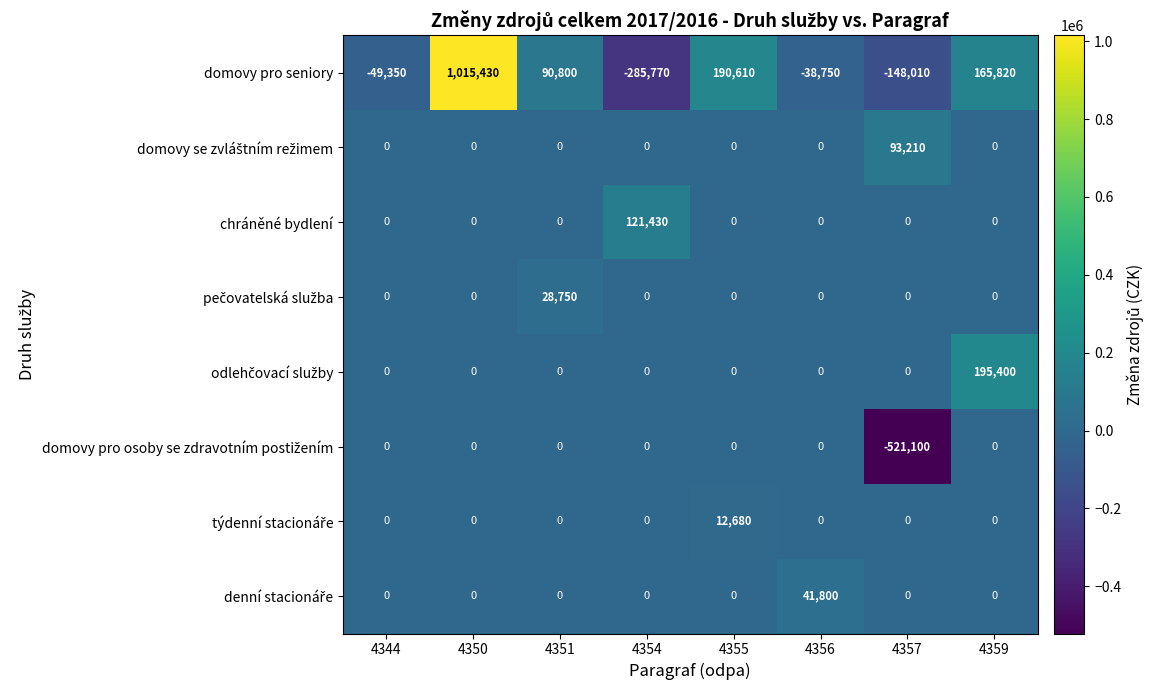

At which category does the chart reach its minimum across all series?

4357